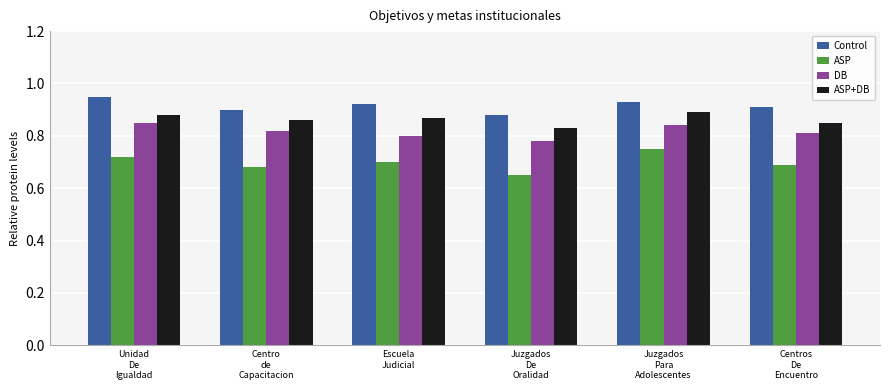

Rank the series at Unidad
De
Igualdad from lowest to highest value.

ASP, DB, ASP+DB, Control